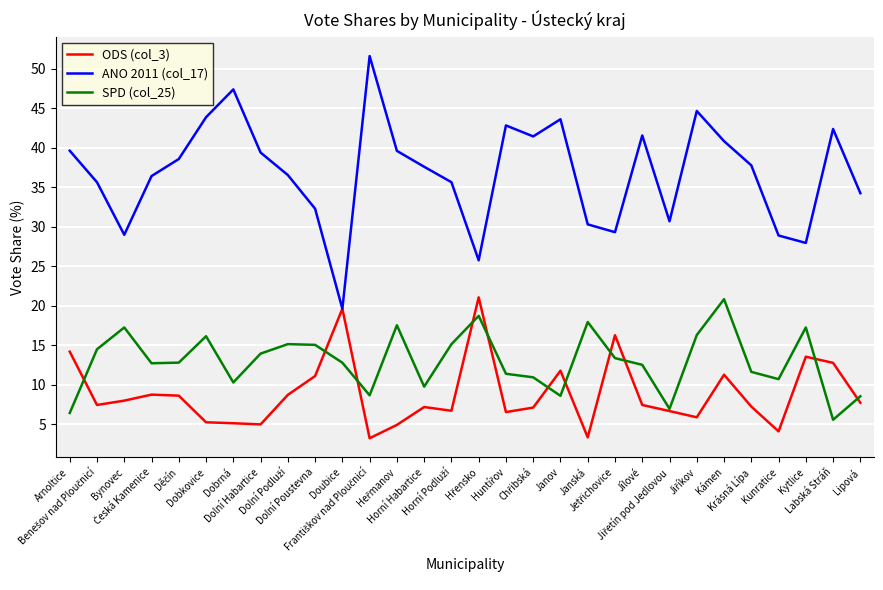

True or false: ANO 2011 (col_17) and SPD (col_25) cross at least once.

False